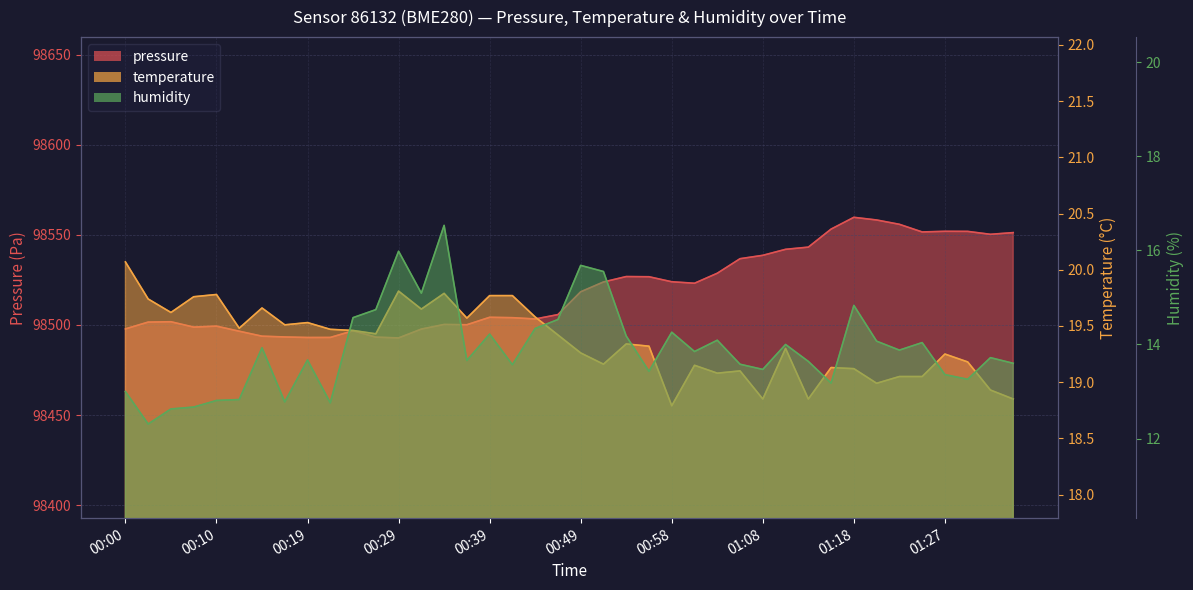

What is the highest value of the pressure series?

98559.7